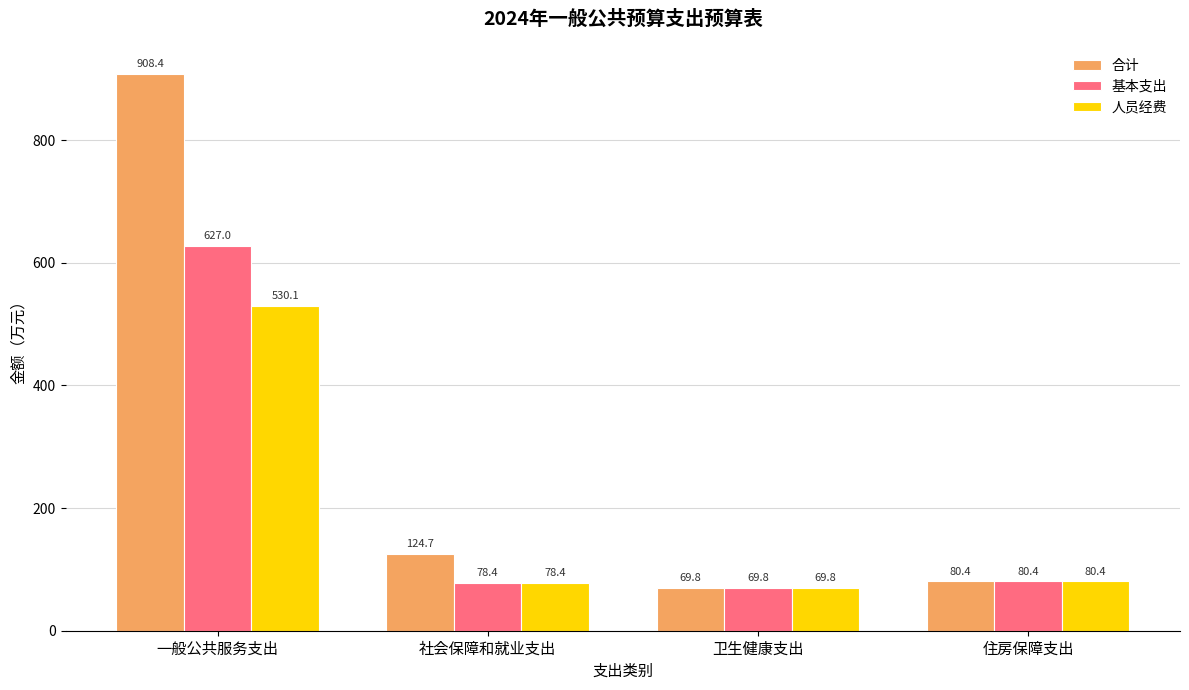

Reading left to right, list all the values displayed in this chart.

合计: 一般公共服务支出=908.4	社会保障和就业支出=124.7	卫生健康支出=69.8	住房保障支出=80.4
基本支出: 一般公共服务支出=627.0	社会保障和就业支出=78.4	卫生健康支出=69.8	住房保障支出=80.4
人员经费: 一般公共服务支出=530.1	社会保障和就业支出=78.4	卫生健康支出=69.8	住房保障支出=80.4